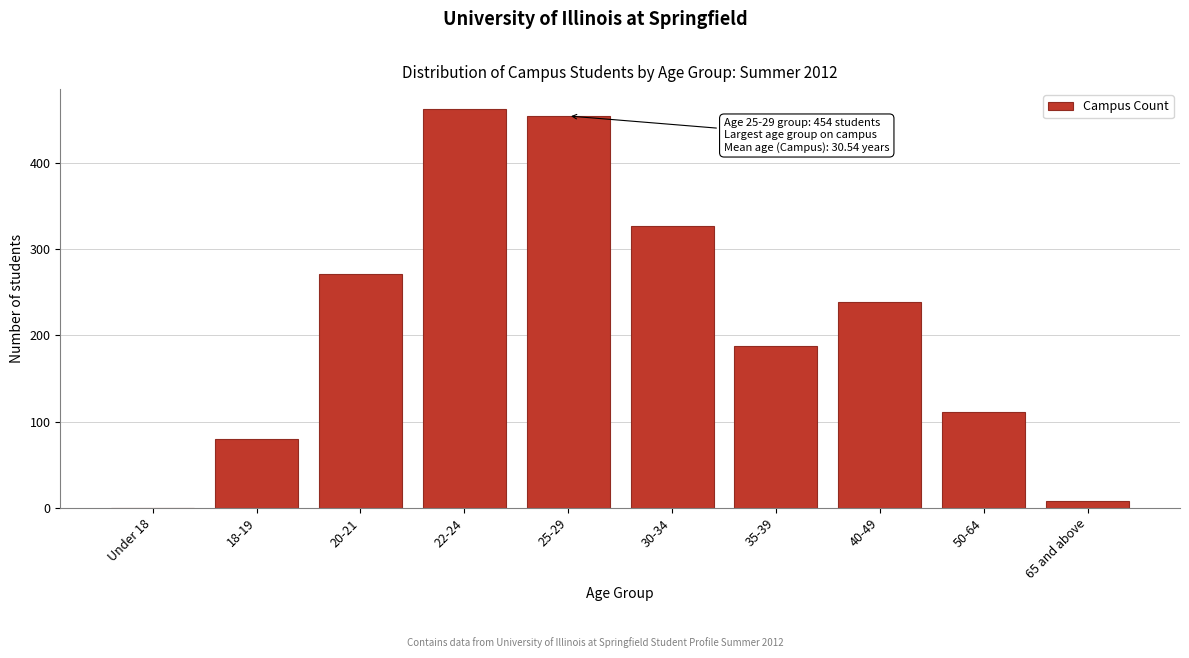

Reading left to right, extract all data points from this chart.

Under 18=0	18-19=80	20-21=271	22-24=462	25-29=454	30-34=326	35-39=187	40-49=239	50-64=111	65 and above=8